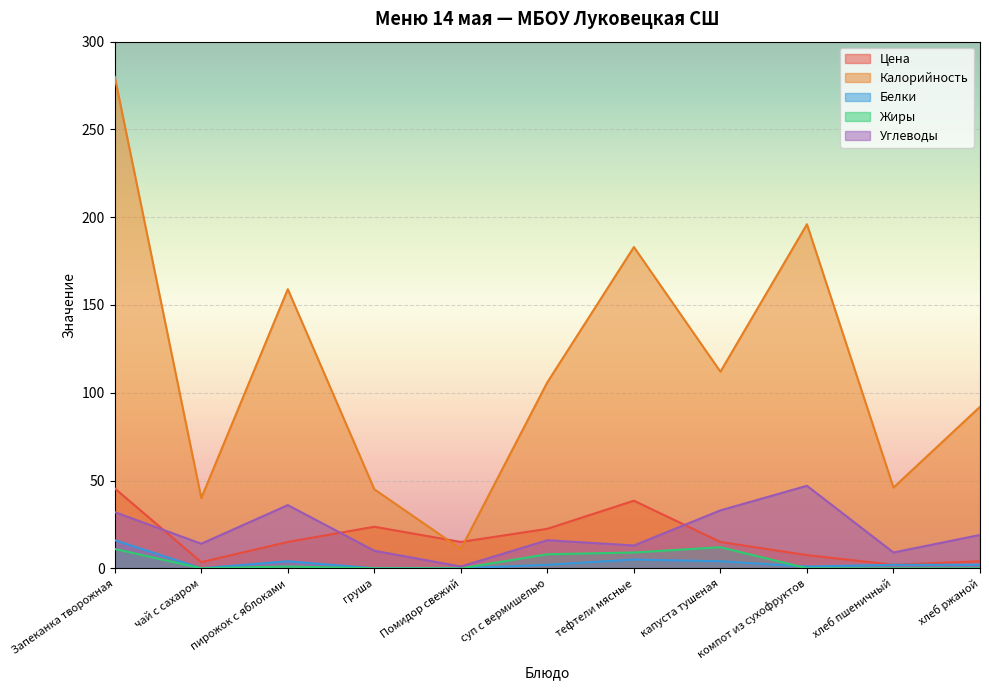

What is the difference between the Белки values at чай с сахаром and тефтели мясные?

5.0